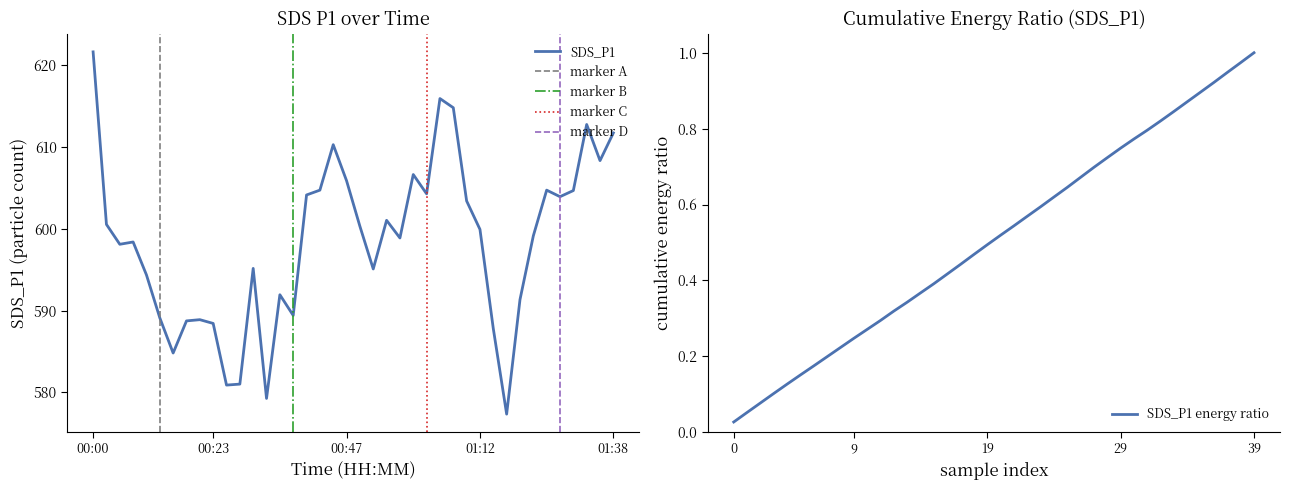

What is the change in value from 00:08 to 00:20?

-9.5